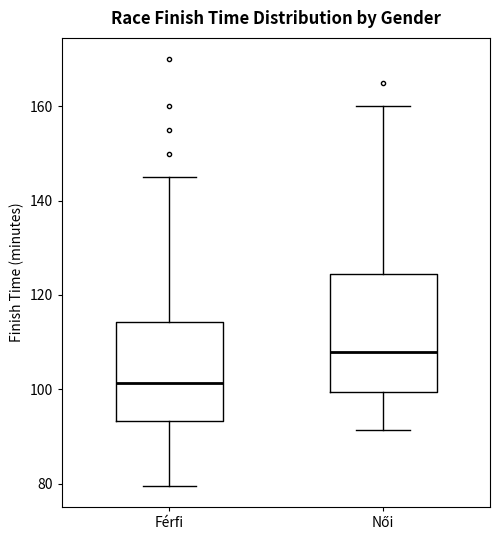

Reading left to right, read every box against the y-axis: the position of its median line, the range the box covers, and the ends of its whiskers. The values are not printed on the chart, so give them approximately, as read against the axis.

Férfi: median 102, box 94 to 114, whiskers 80 to 146
Női: median 108, box 100 to 124, whiskers 92 to 160